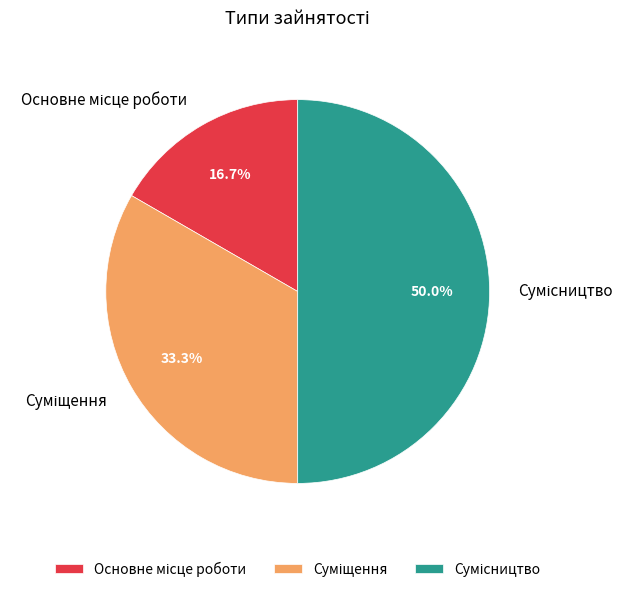

Does Суміщення represent more than half of the total?

No